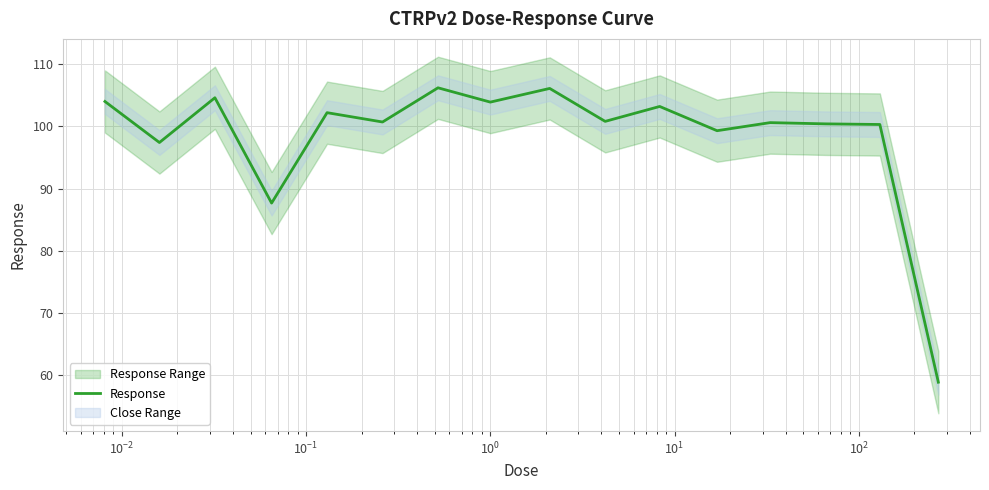

Where is the data nearest to the value 82?

$\mathdefault{10^{-1}}$